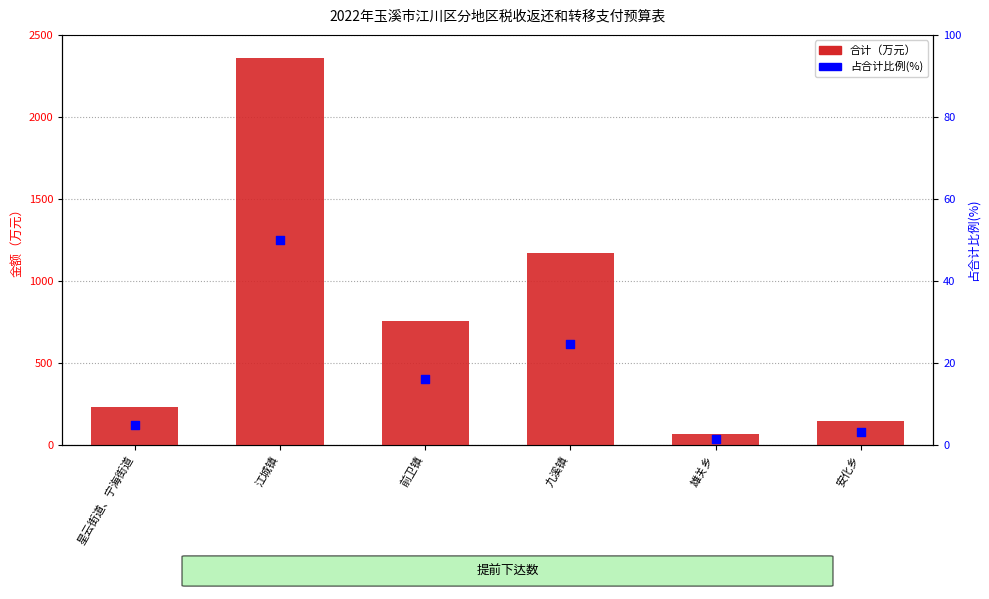

Which series has the largest Y range (max minus min)?

转移支付/合计（万元）